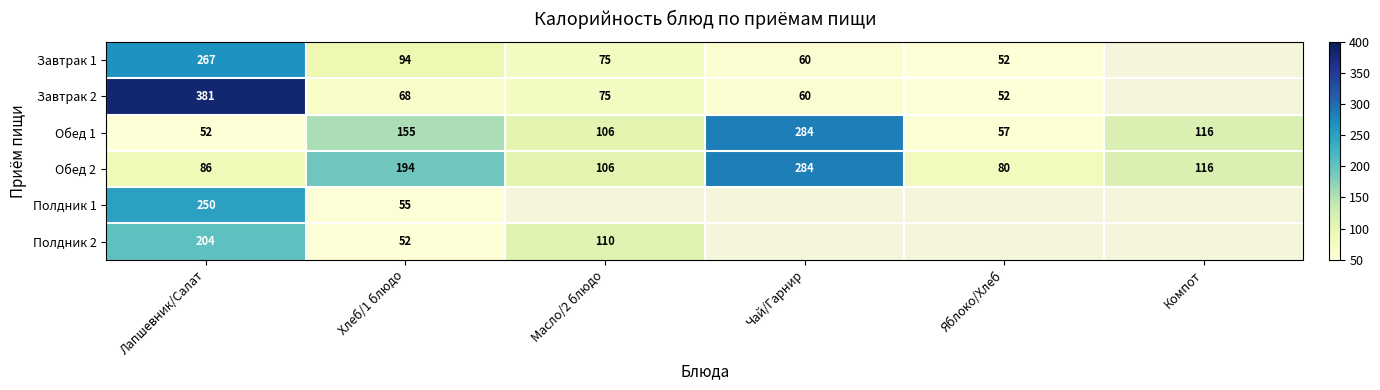

At how many categories does at least one series exceed 116?

3